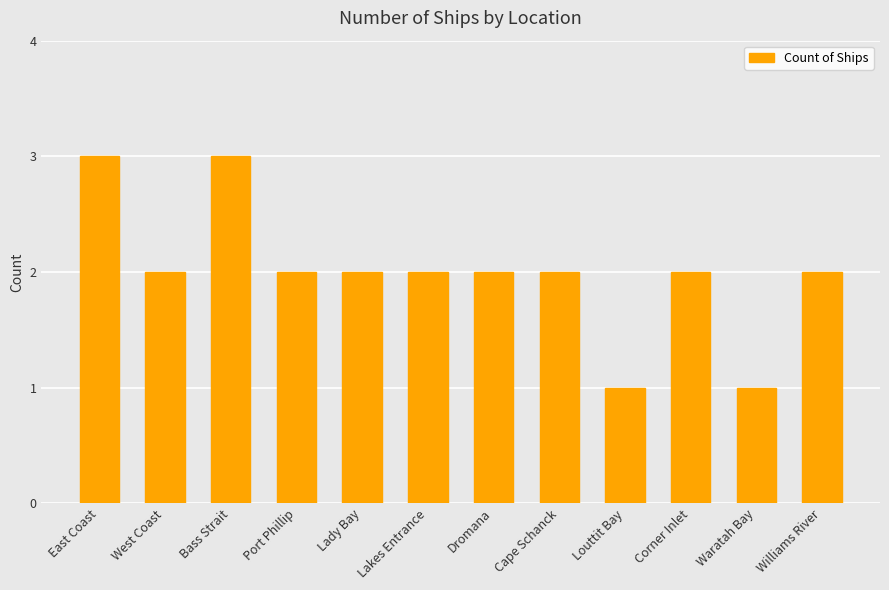

What is the label of the 10th bar from the right?

Bass Strait